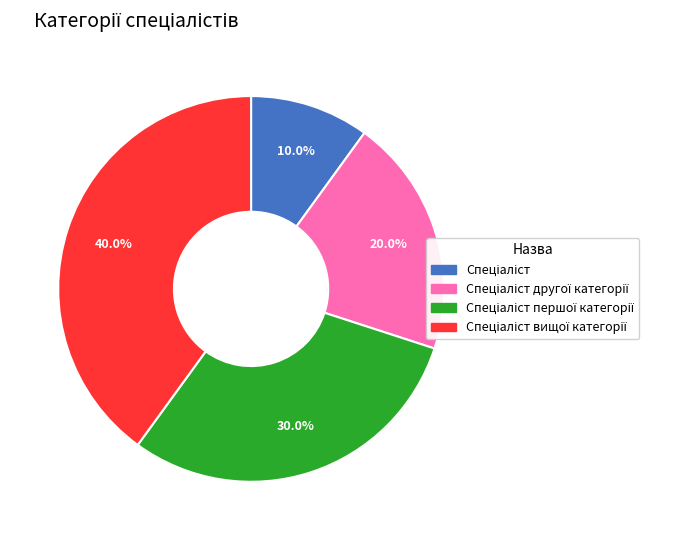

Is there any slice that represents more than half of the pie?

No